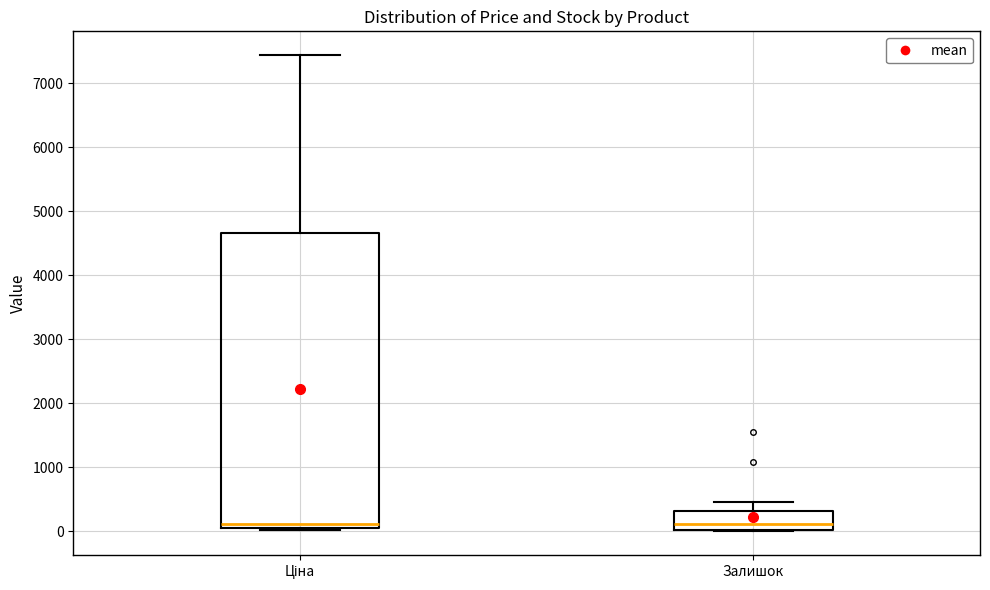

Where is the lower edge of the box for Ціна on the y-axis? The values are not printed on the chart, so give them approximately, as read against the axis.

100